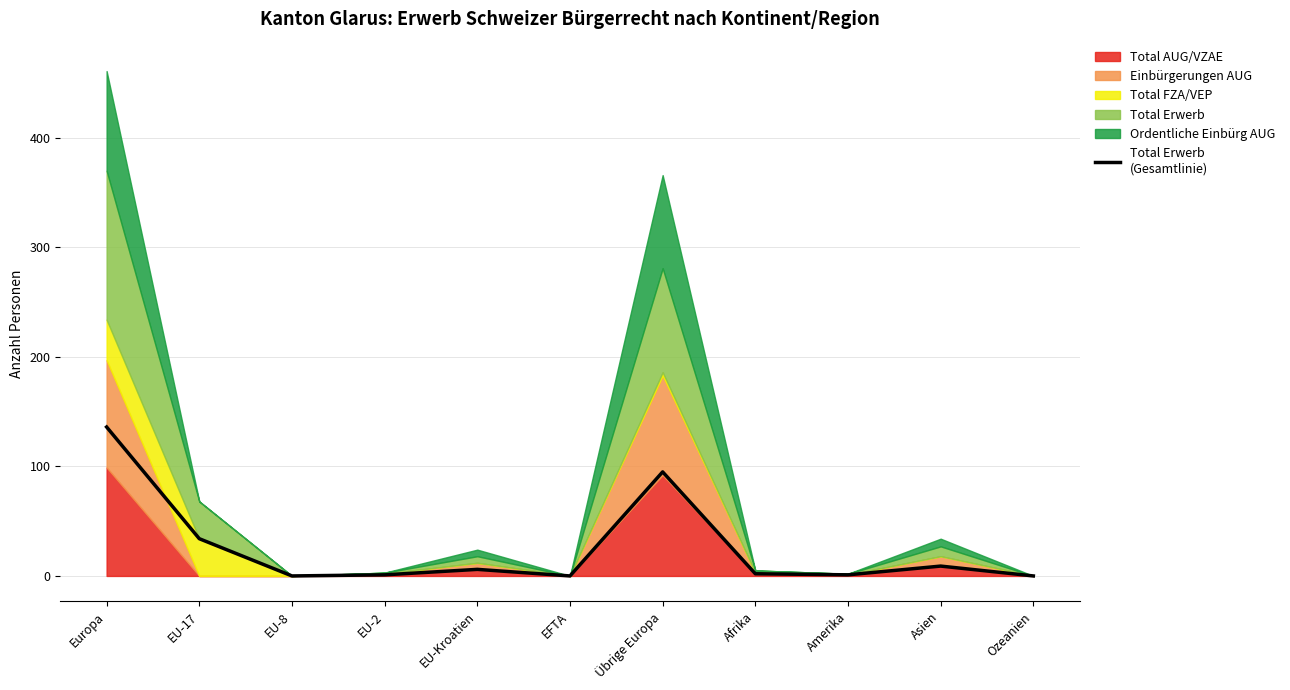

How many values are above zero?

8